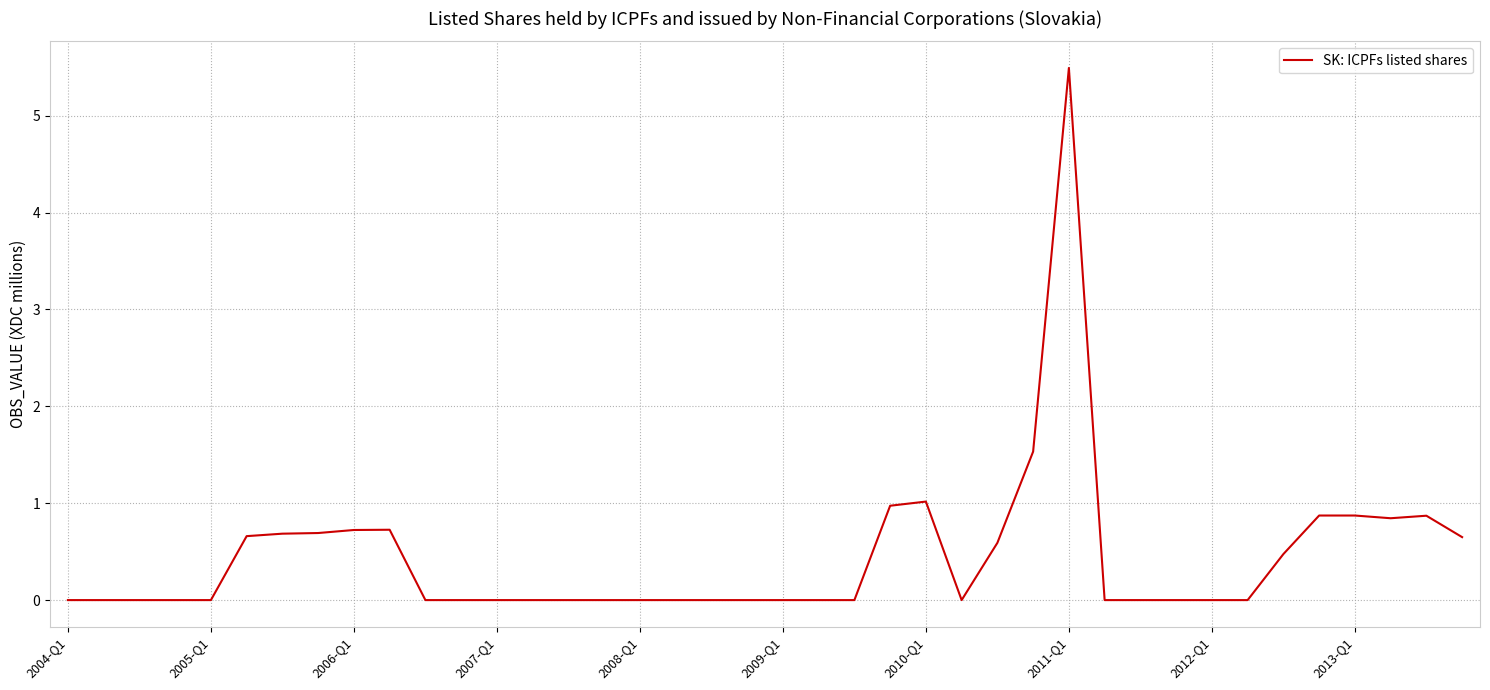

What is the difference between the maximum and minimum values?

5.5